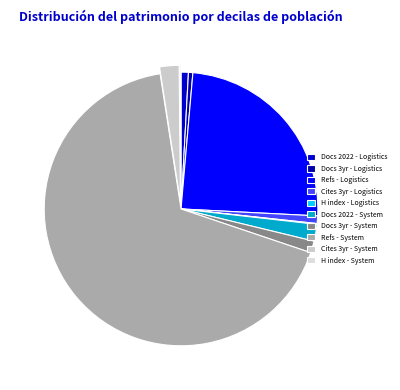

How many slices are in this pie chart?

10